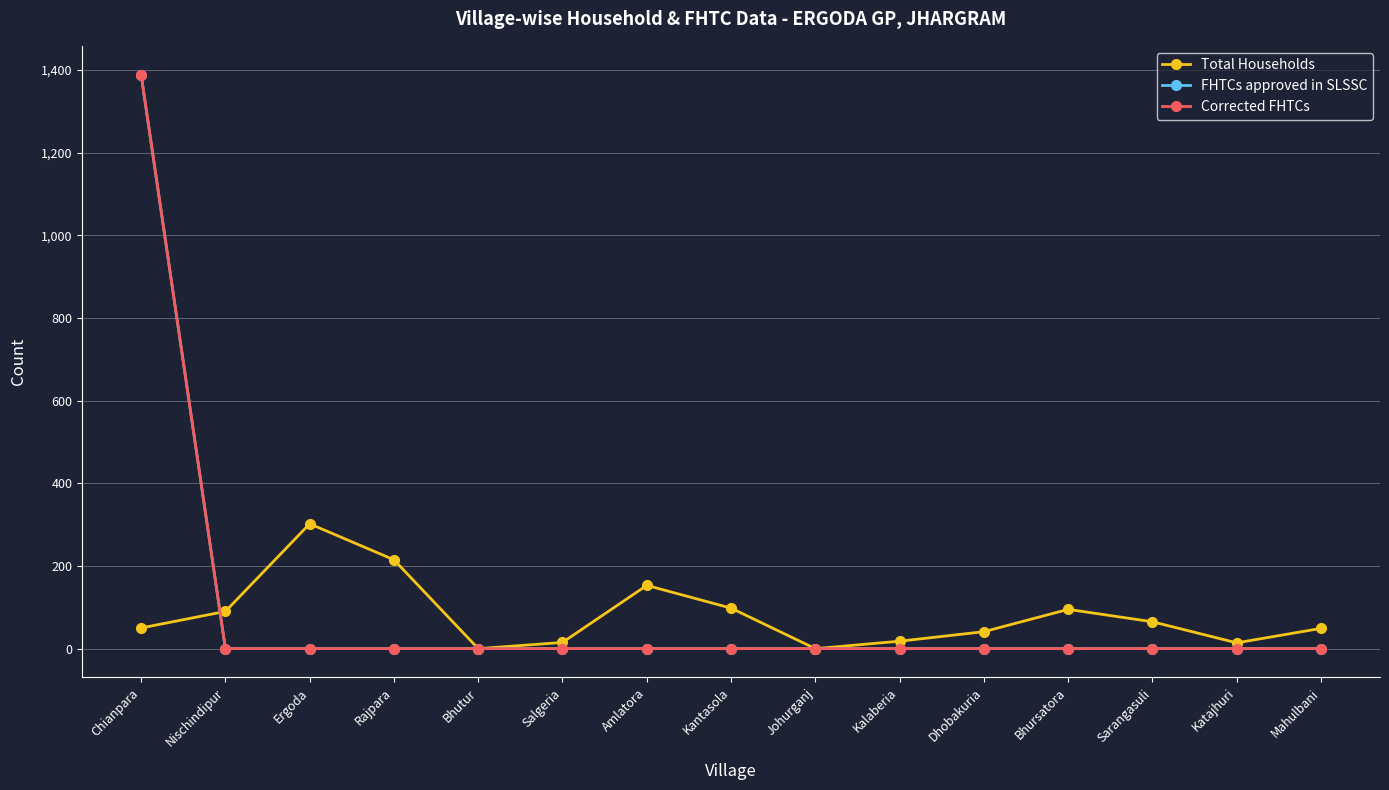

What is the value of the Total Households point at the 11th from the left?

41